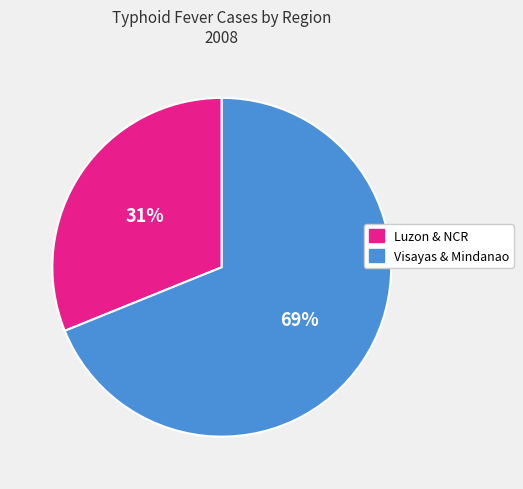

Is there any slice that represents more than half of the pie?

Yes